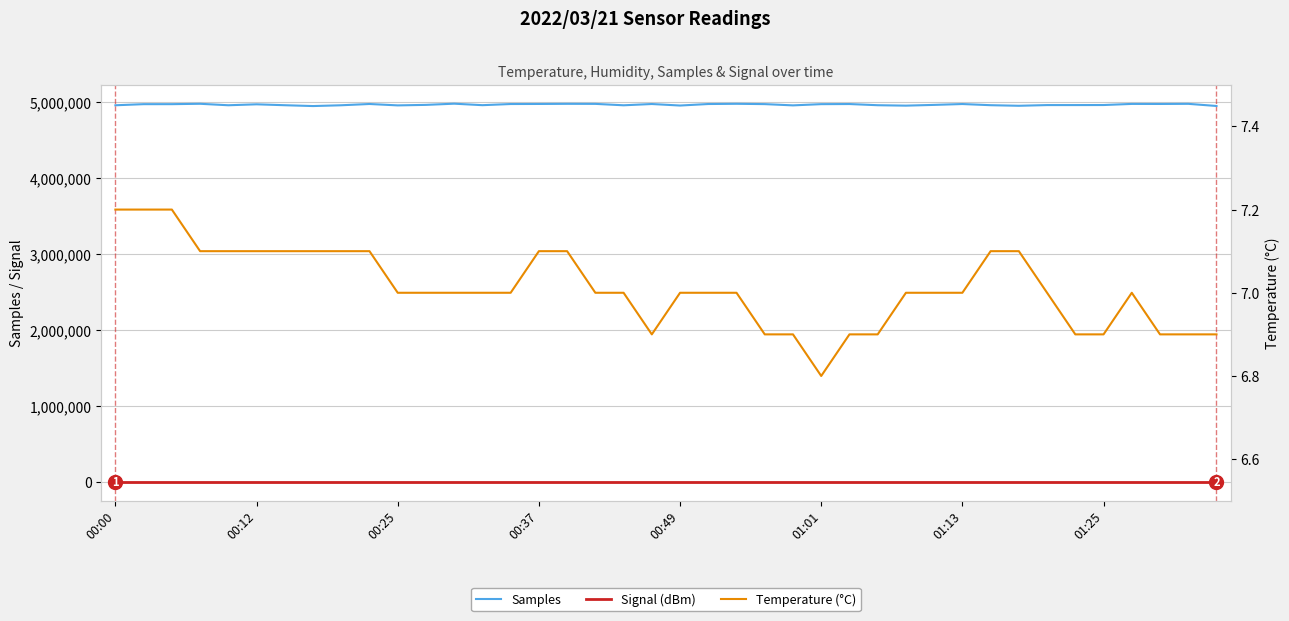

How many interior local peaks does the Samples series have?

11